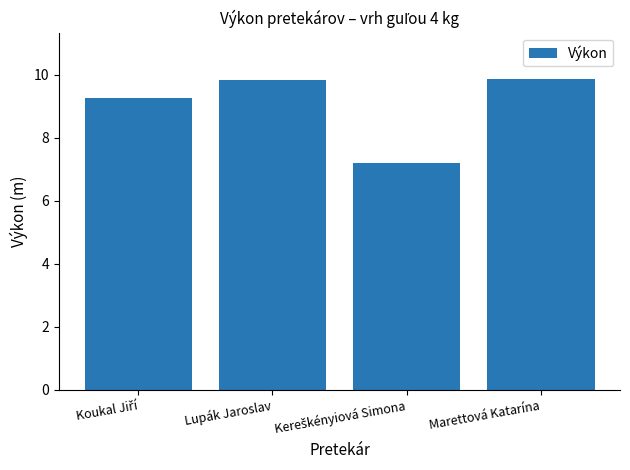

Are the bars grouped side by side (vs. stacked)?

No